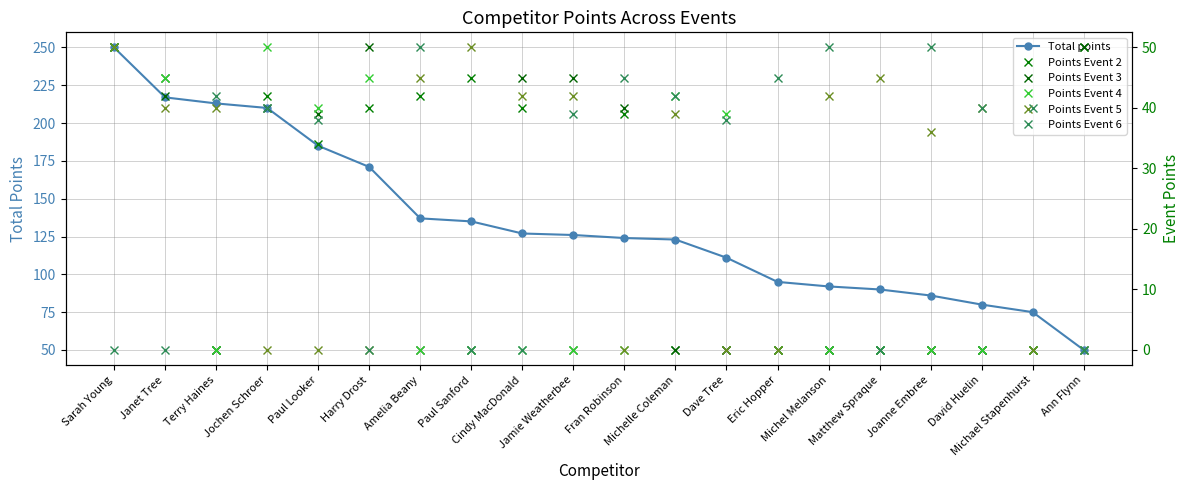

Which has a higher value, Janet Tree or Paul Sanford?

Janet Tree